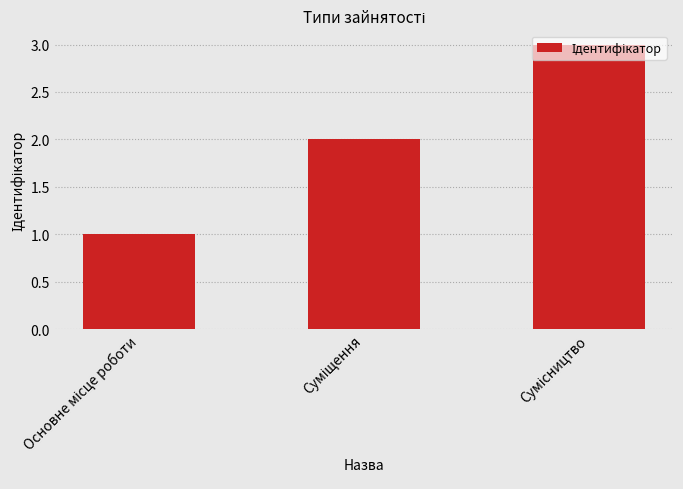

What is the greatest value displayed?

3